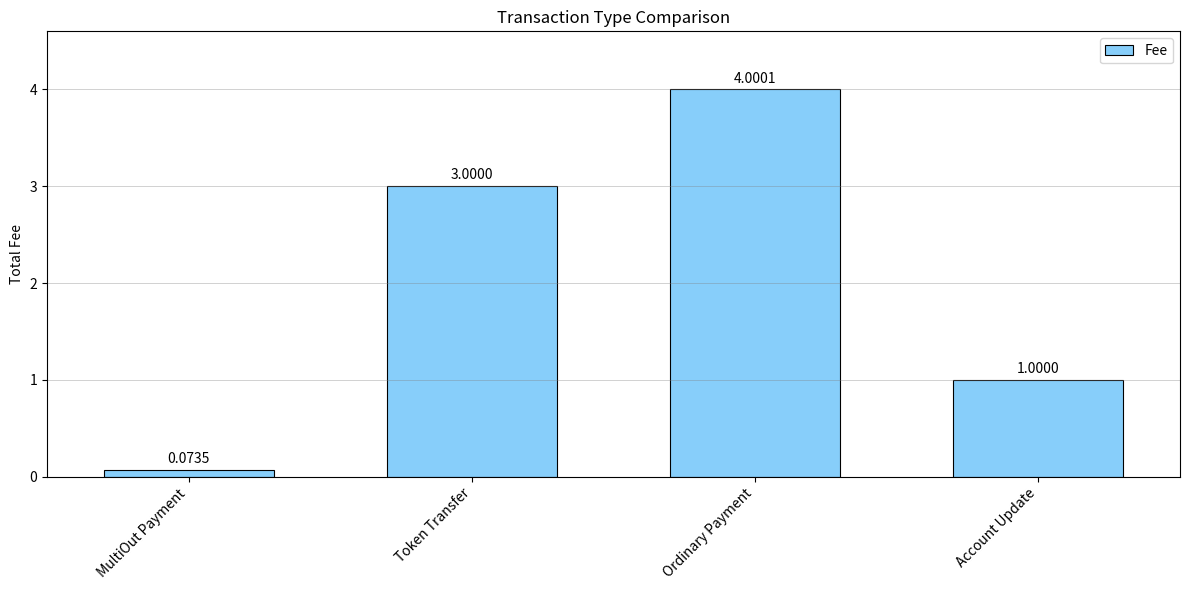

Which category has the lowest value across all series?

MultiOut Payment